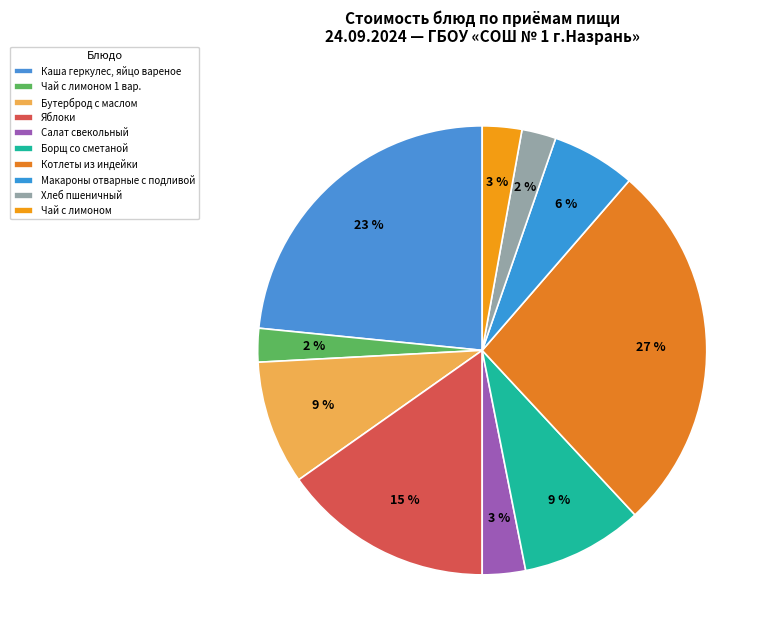

What is the largest slice in the pie chart?

Котлеты из индейки